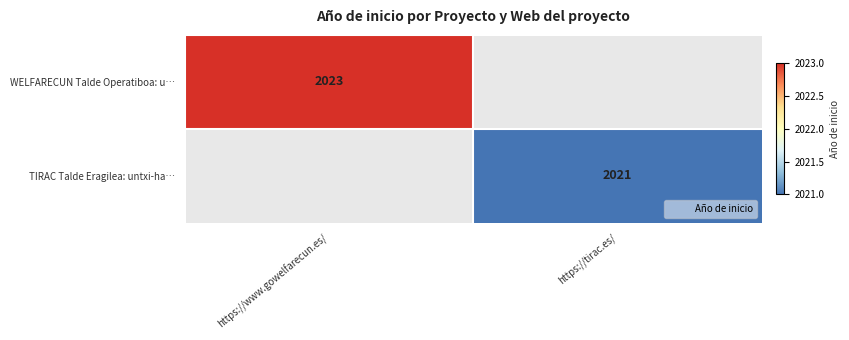

List the series in order of their peak value, highest first.

WELFARECUN Talde Operatiboa: u…, TIRAC Talde Eragilea: untxi-ha…